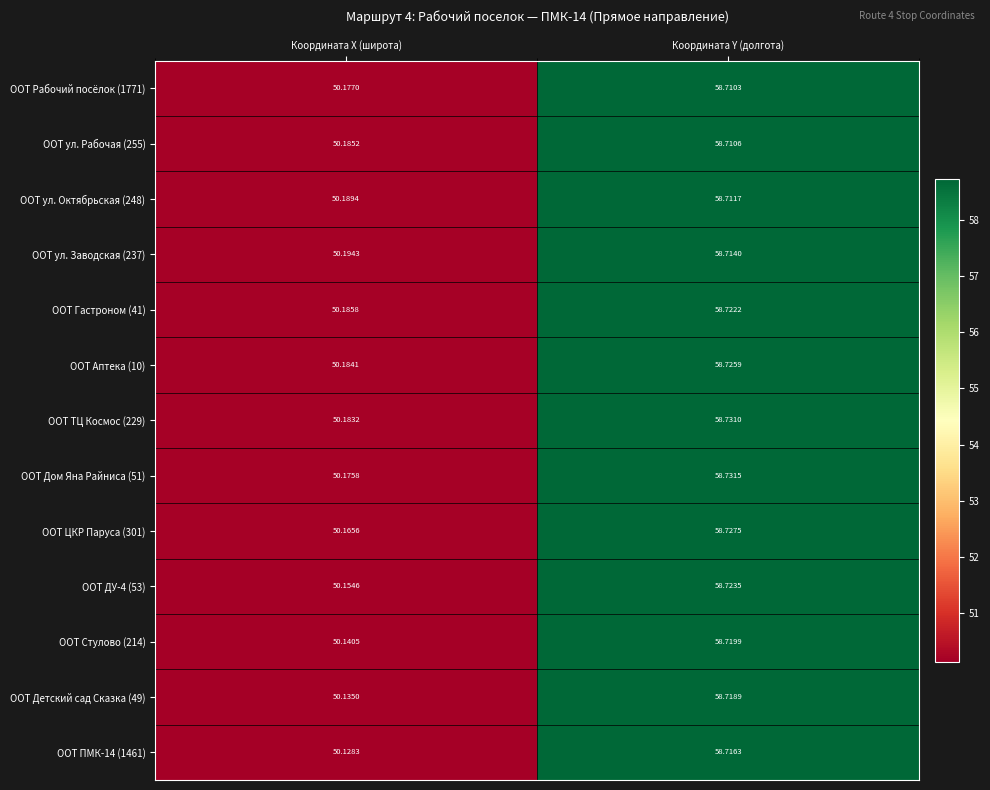

Rank the categories by ООТ ул. Октябрьская (248) value from lowest to highest.

Координата X (широта), Координата Y (долгота)